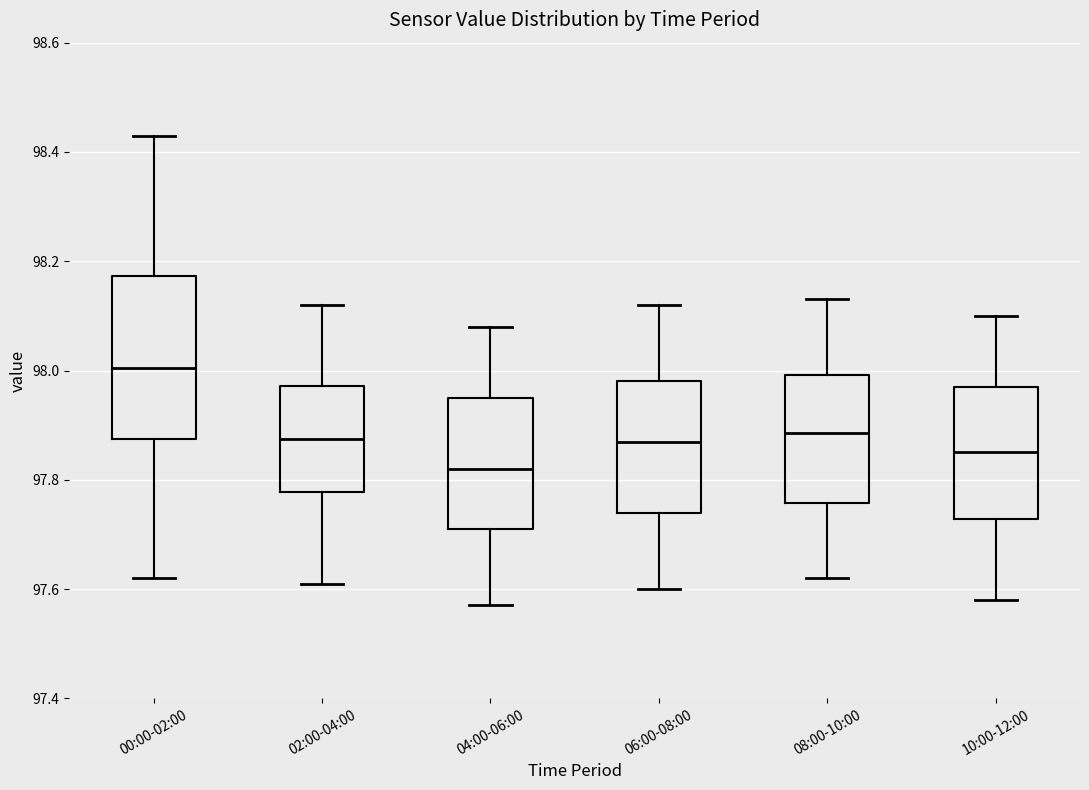

Reading left to right, read every box against the y-axis: the position of its median line, the range the box covers, and the ends of its whiskers. The values are not printed on the chart, so give them approximately, as read against the axis.

00:00-02:00: median 98.00, box 97.88 to 98.18, whiskers 97.62 to 98.44
02:00-04:00: median 97.88, box 97.78 to 97.98, whiskers 97.62 to 98.12
04:00-06:00: median 97.82, box 97.72 to 97.96, whiskers 97.58 to 98.08
06:00-08:00: median 97.88, box 97.74 to 97.98, whiskers 97.60 to 98.12
08:00-10:00: median 97.88, box 97.76 to 98.00, whiskers 97.62 to 98.14
10:00-12:00: median 97.86, box 97.72 to 97.98, whiskers 97.58 to 98.10